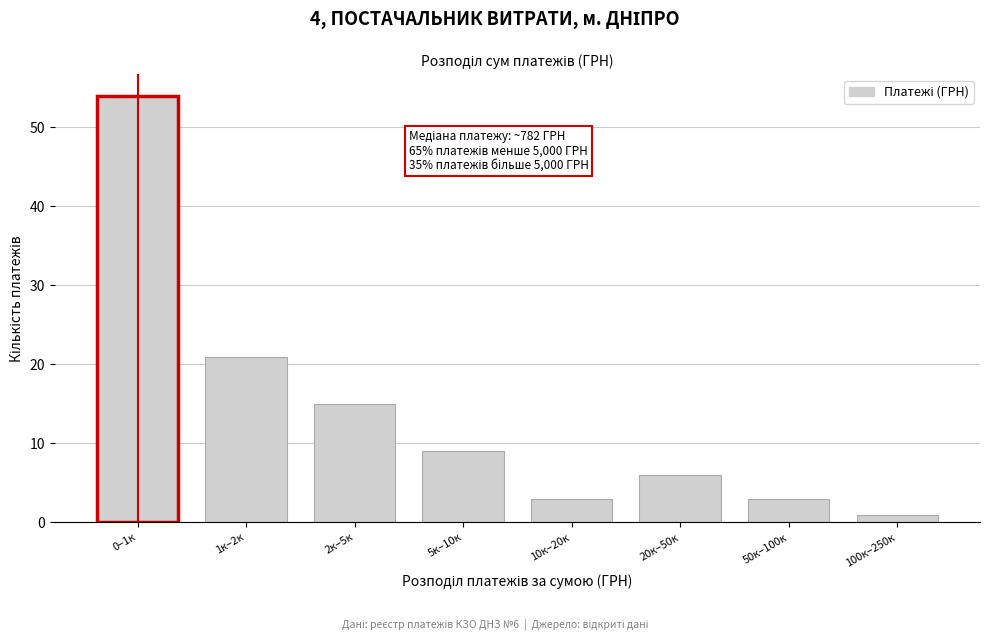

Reading left to right, extract all data points from this chart.

0–1к=54	1к–2к=21	2к–5к=15	5к–10к=9	10к–20к=3	20к–50к=6	50к–100к=3	100к–250к=1